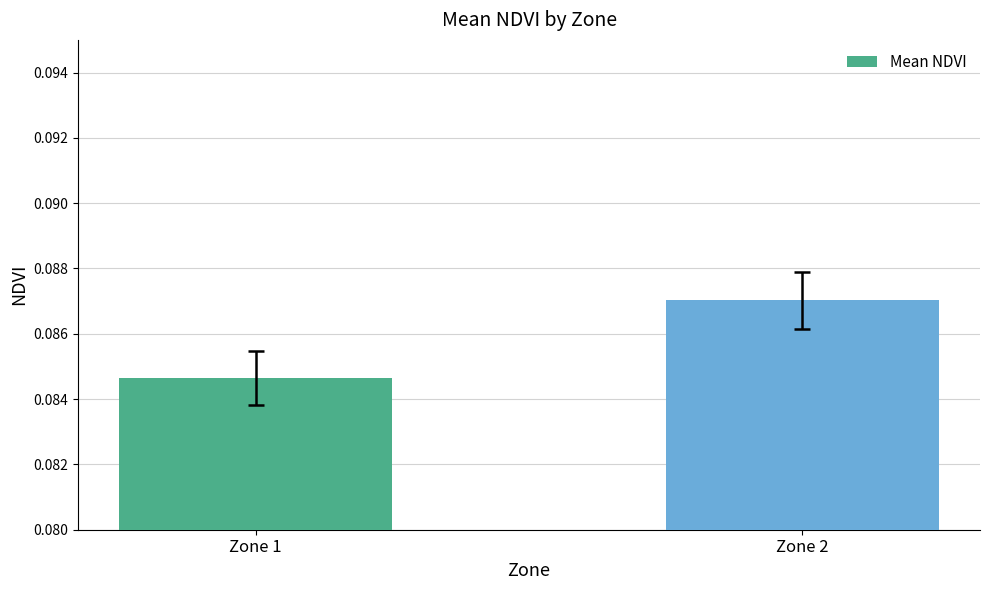

Which has a higher value, Zone 2 or Zone 1?

Zone 2